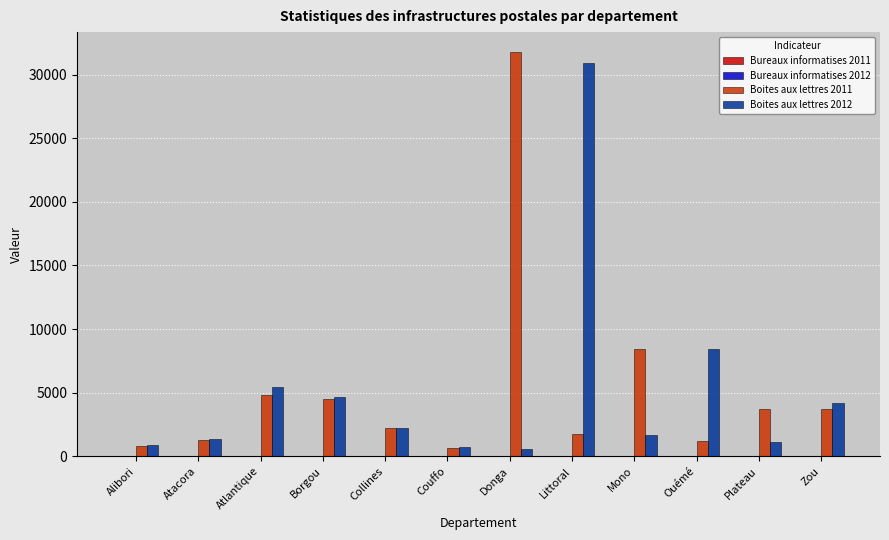

Are the bars grouped side by side (vs. stacked)?

Yes